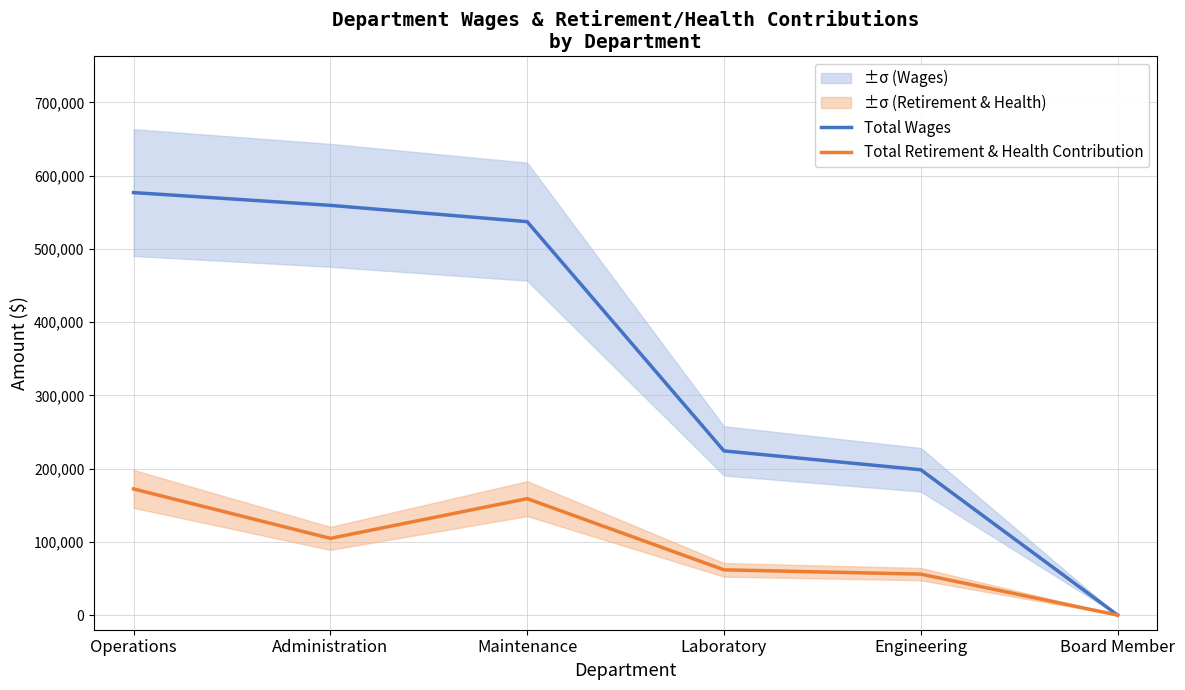

At which label does Total Wages reach its peak?

Operations